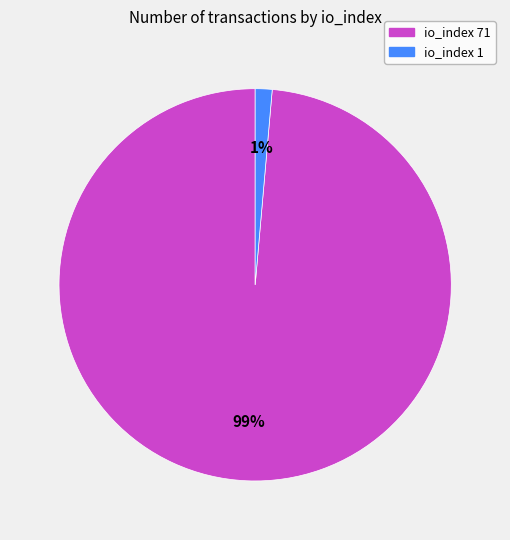

To the nearest percent, what is the average slice percentage?

50%